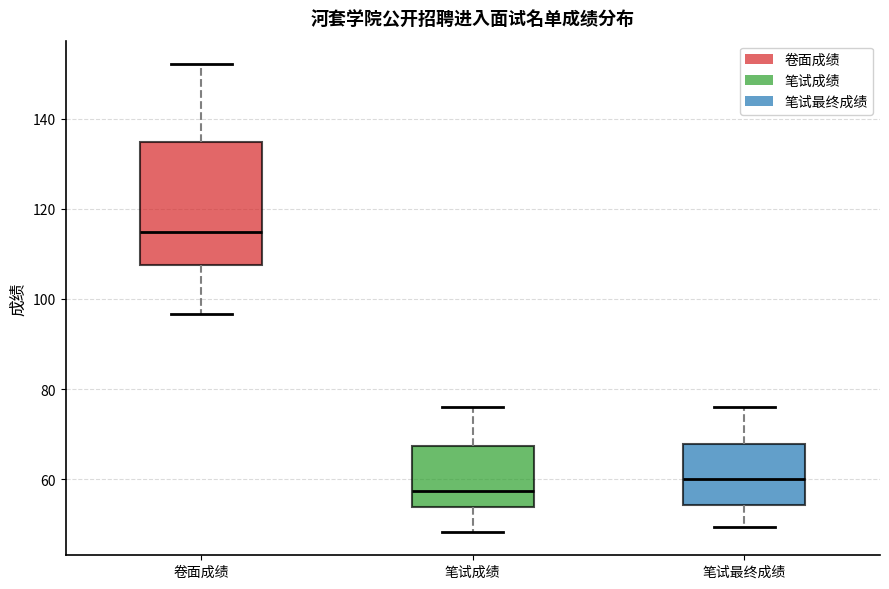

Where is the upper edge of the box for 笔试最终成绩 on the y-axis? The values are not printed on the chart, so give them approximately, as read against the axis.

68